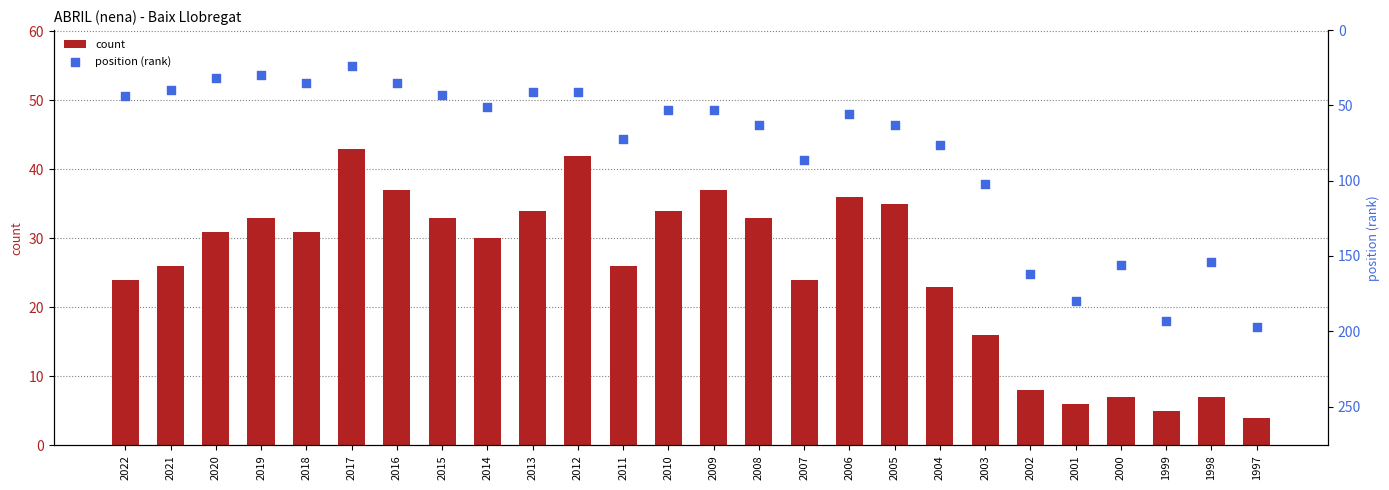

Which series reaches the minimum Y coordinate?

count